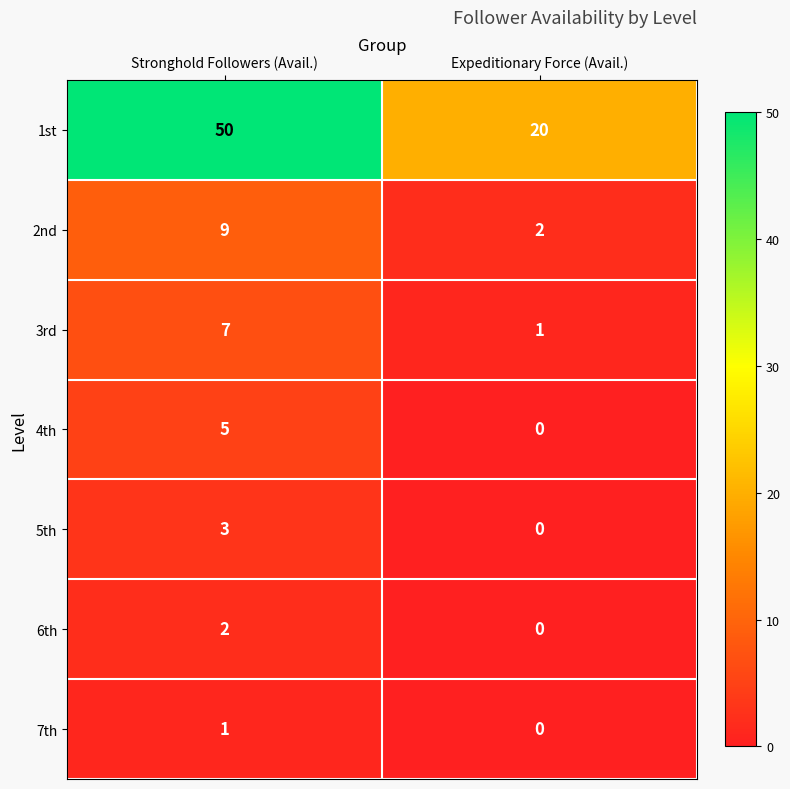

Rank the series by their maximum value, from highest to lowest.

1st, 2nd, 3rd, 4th, 5th, 6th, 7th